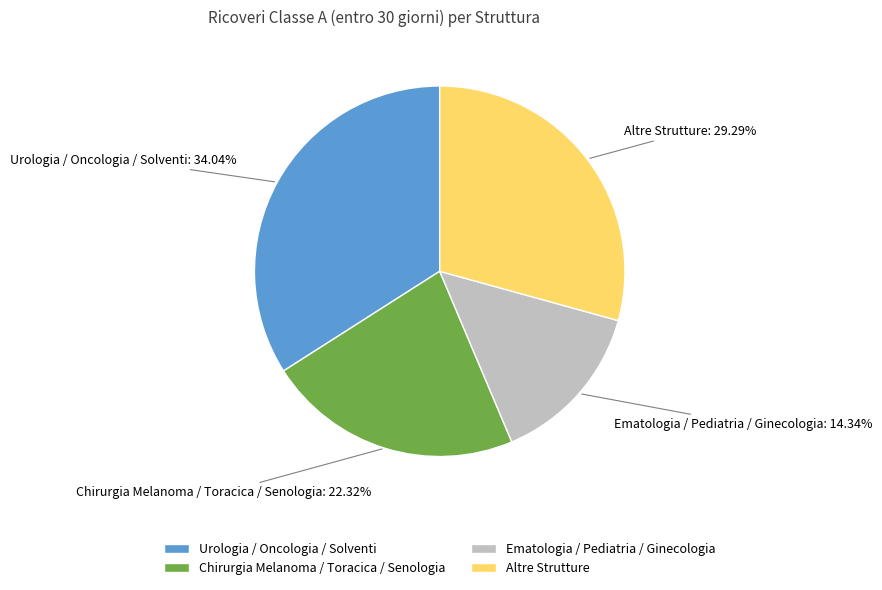

Combined, do Ematologia / Pediatria / Ginecologia and Urologia / Oncologia / Solventi account for over 50%?

No